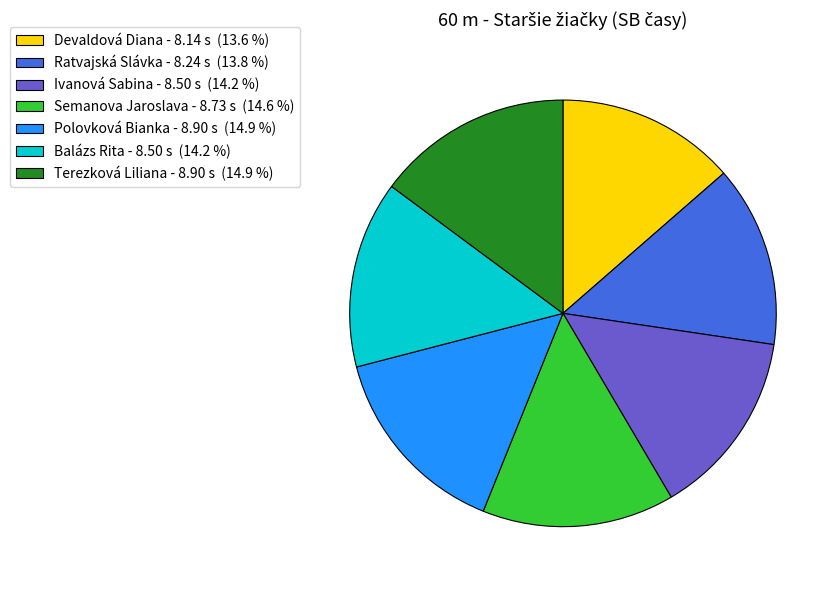

Count the number of slices in the pie.

7